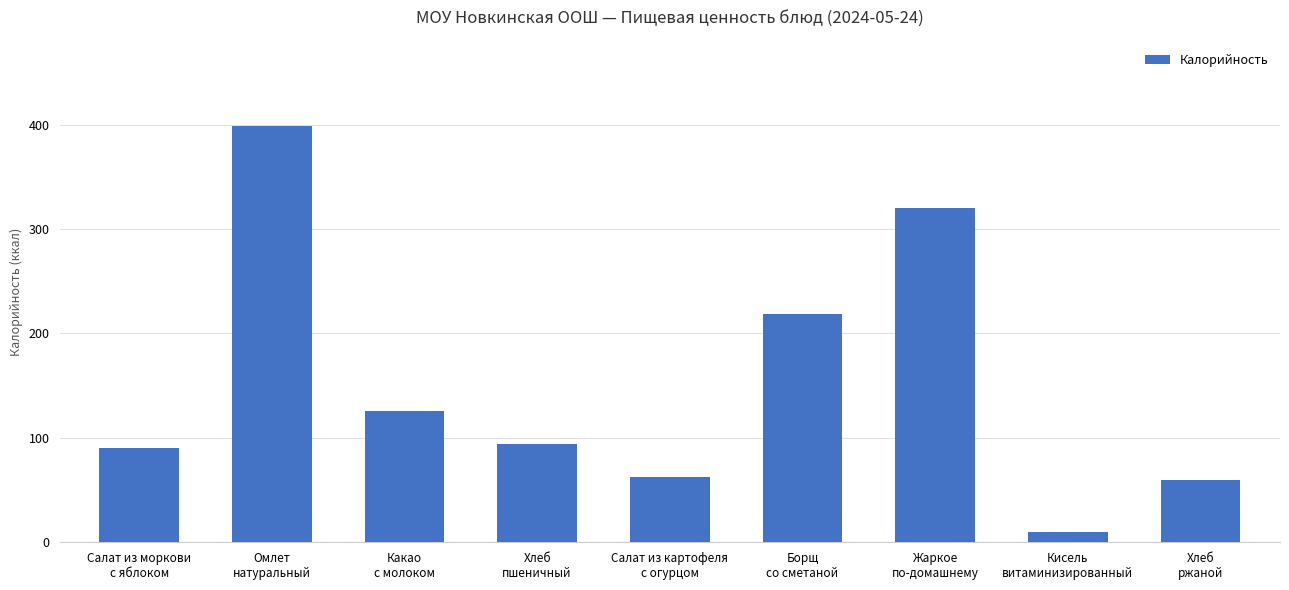

What is the sum of all values?

1379.1